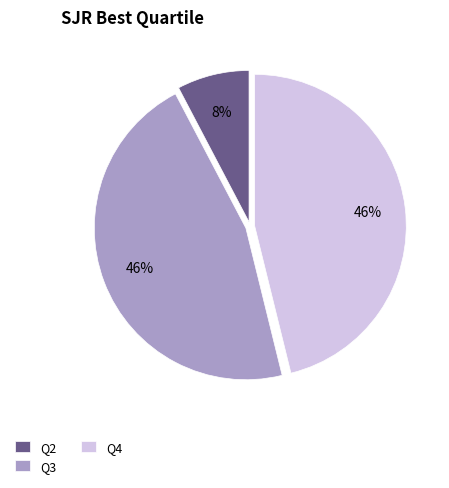

To the nearest percent, what is the combined percentage of Q2 and Q3?

54%